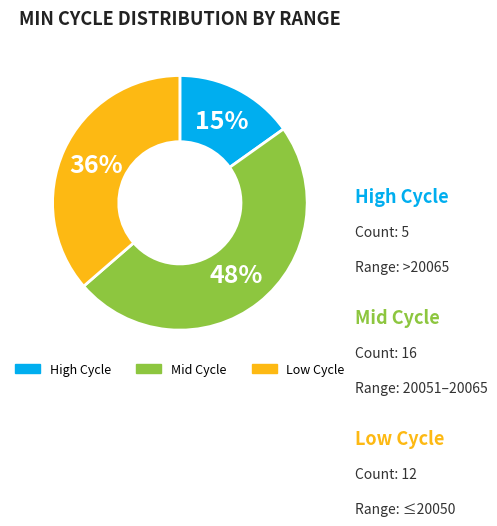

Does any single category account for the majority?

No